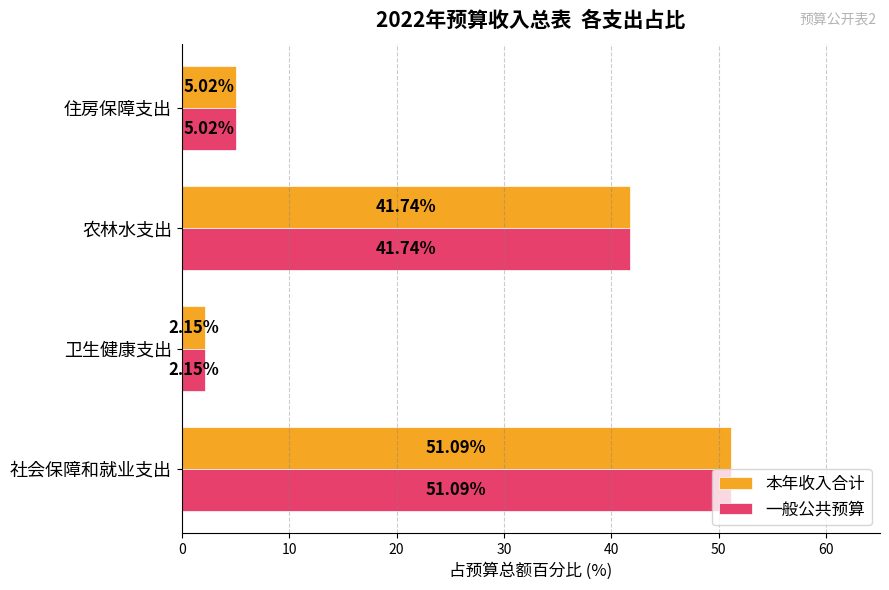

What is the total value across all series at 卫生健康支出?

4.3